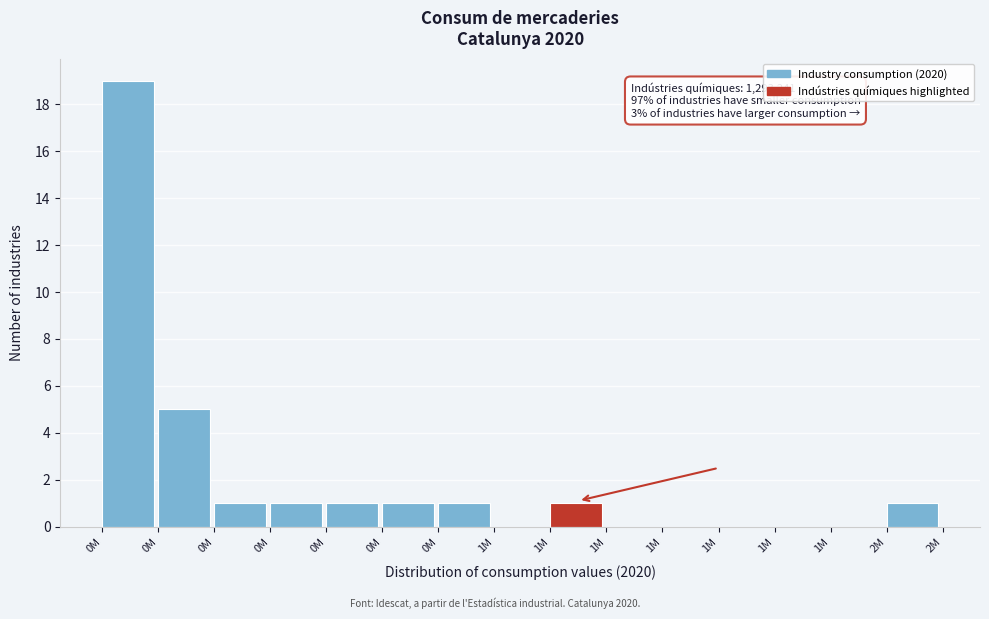

How many distinct data groups are displayed?

1